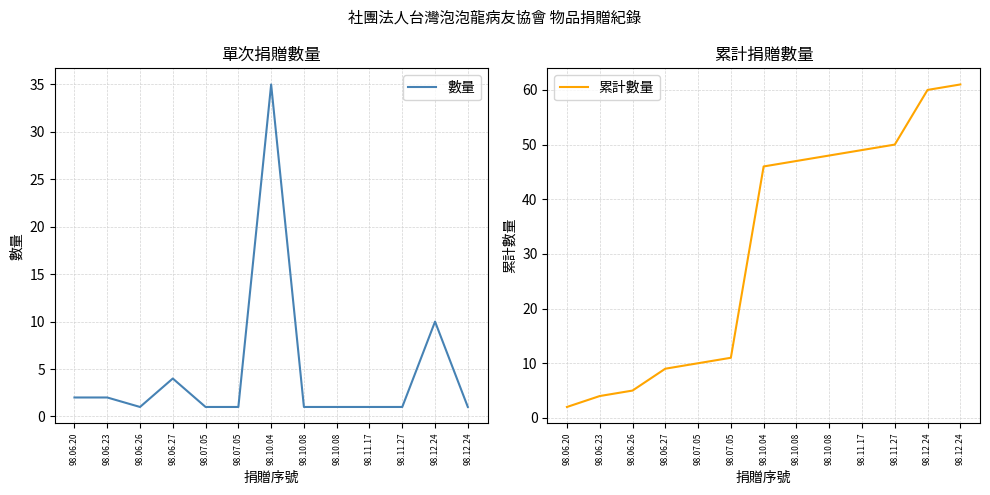

What is the difference between the second highest and second lowest values in the 累計數量 series?

56